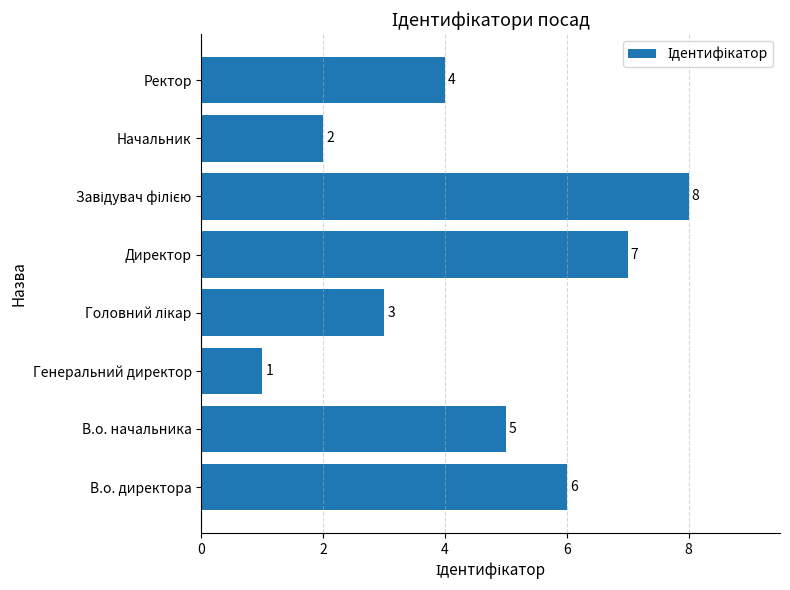

True or false: the data shows 4 at Ректор.

True